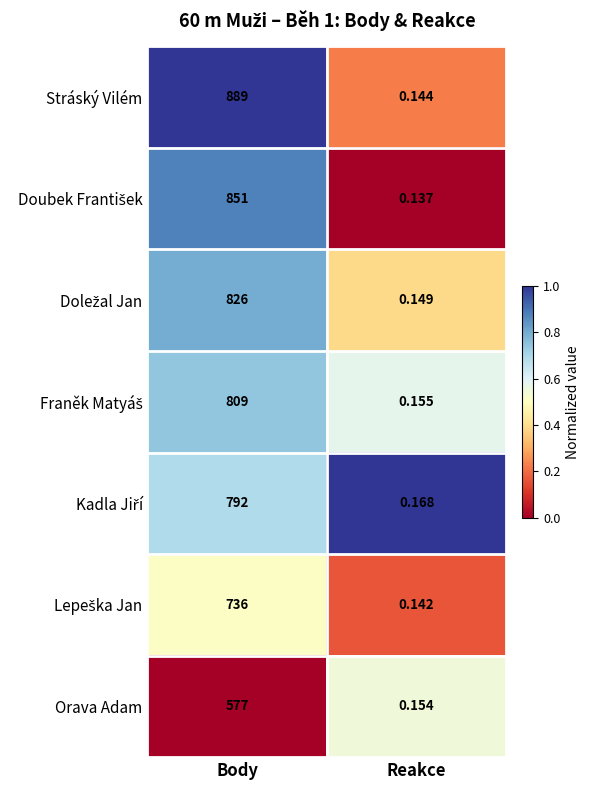

At which category does the chart reach its minimum across all series?

Reakce